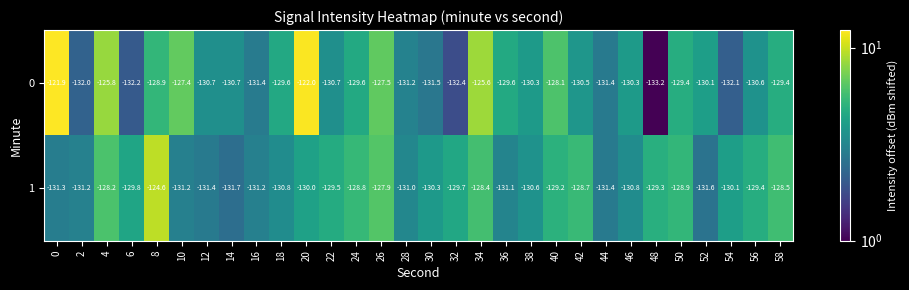

Rank the series at 34 from lowest to highest value.

1, 0